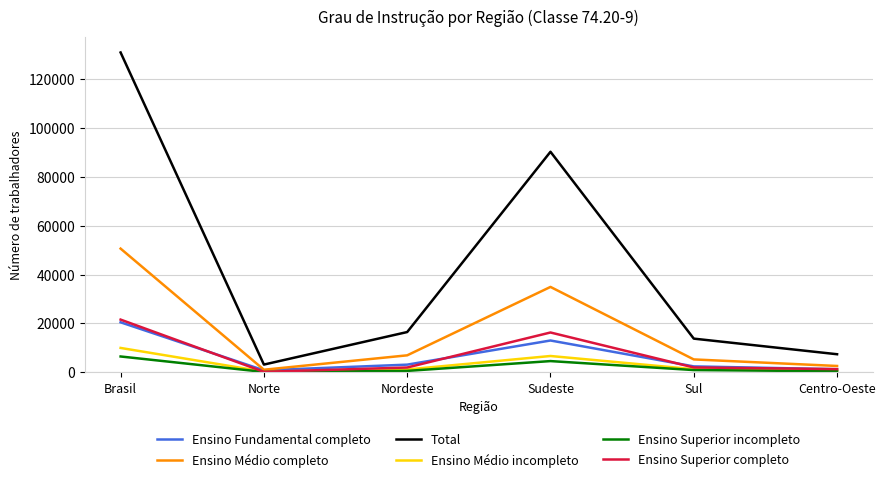

What is the total value across all series at Brasil?

240005